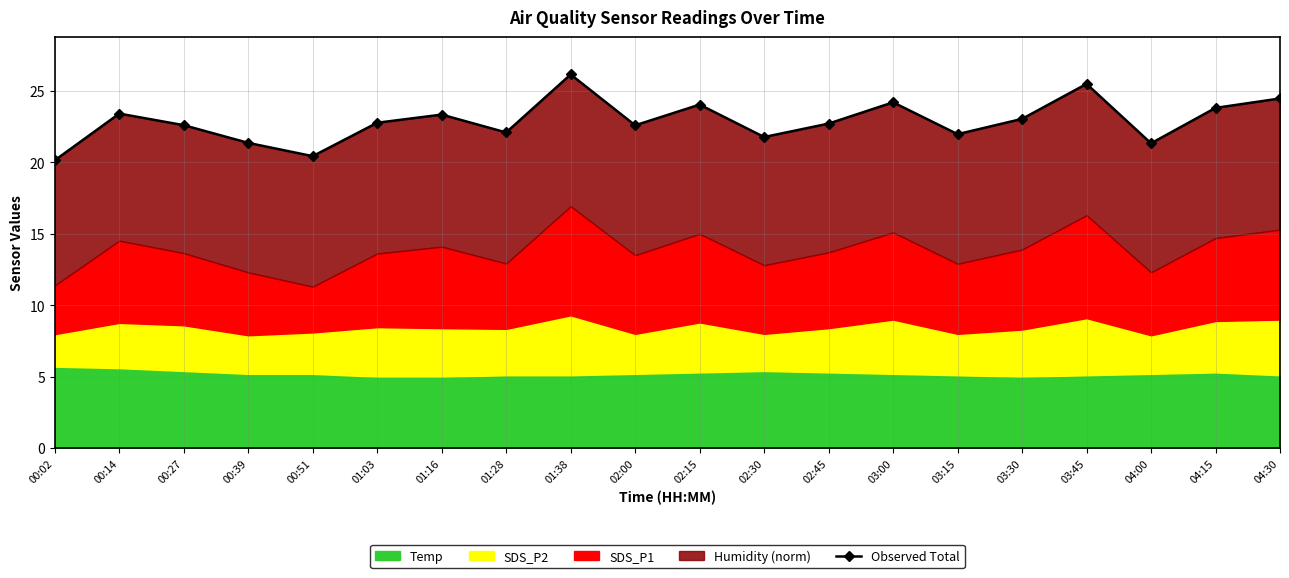

True or false: there are more than 2 points higher than both neighbors.

True